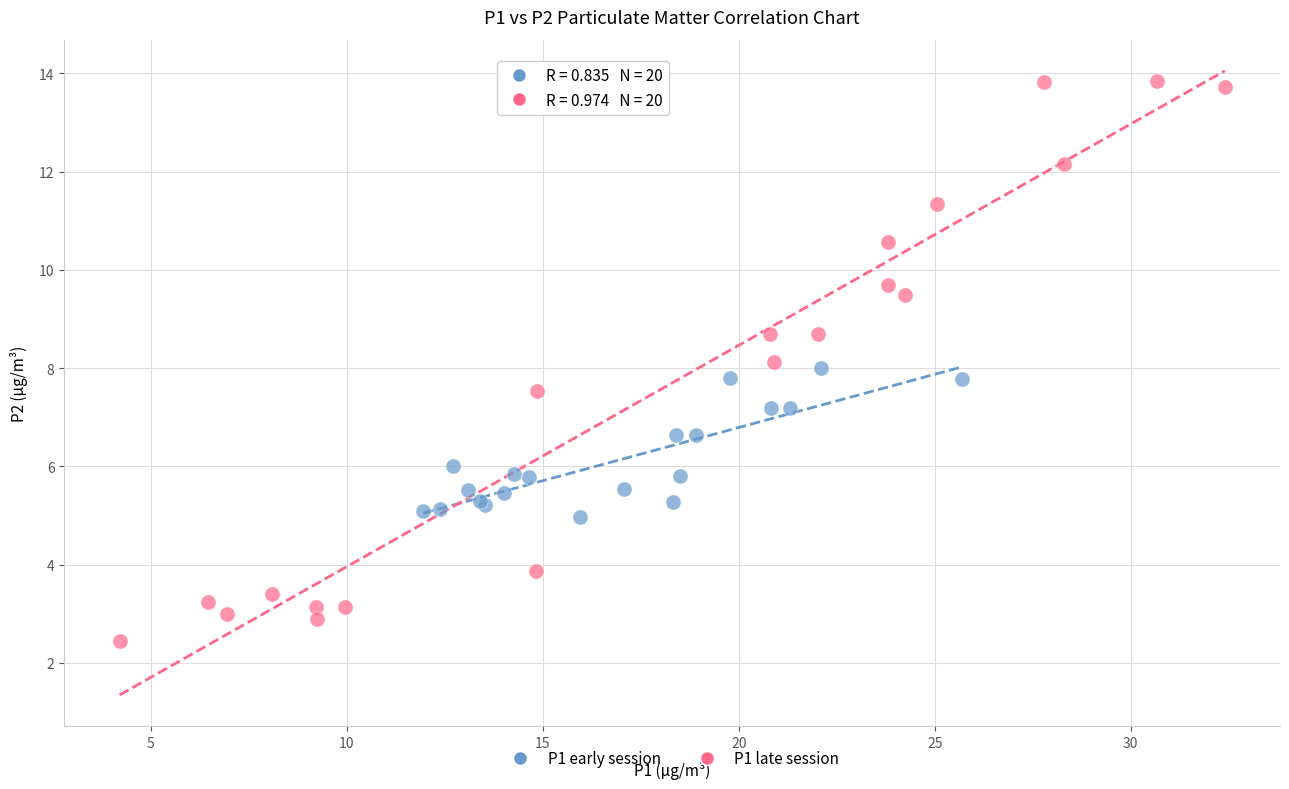

Which series reaches the maximum Y coordinate?

P1 late session